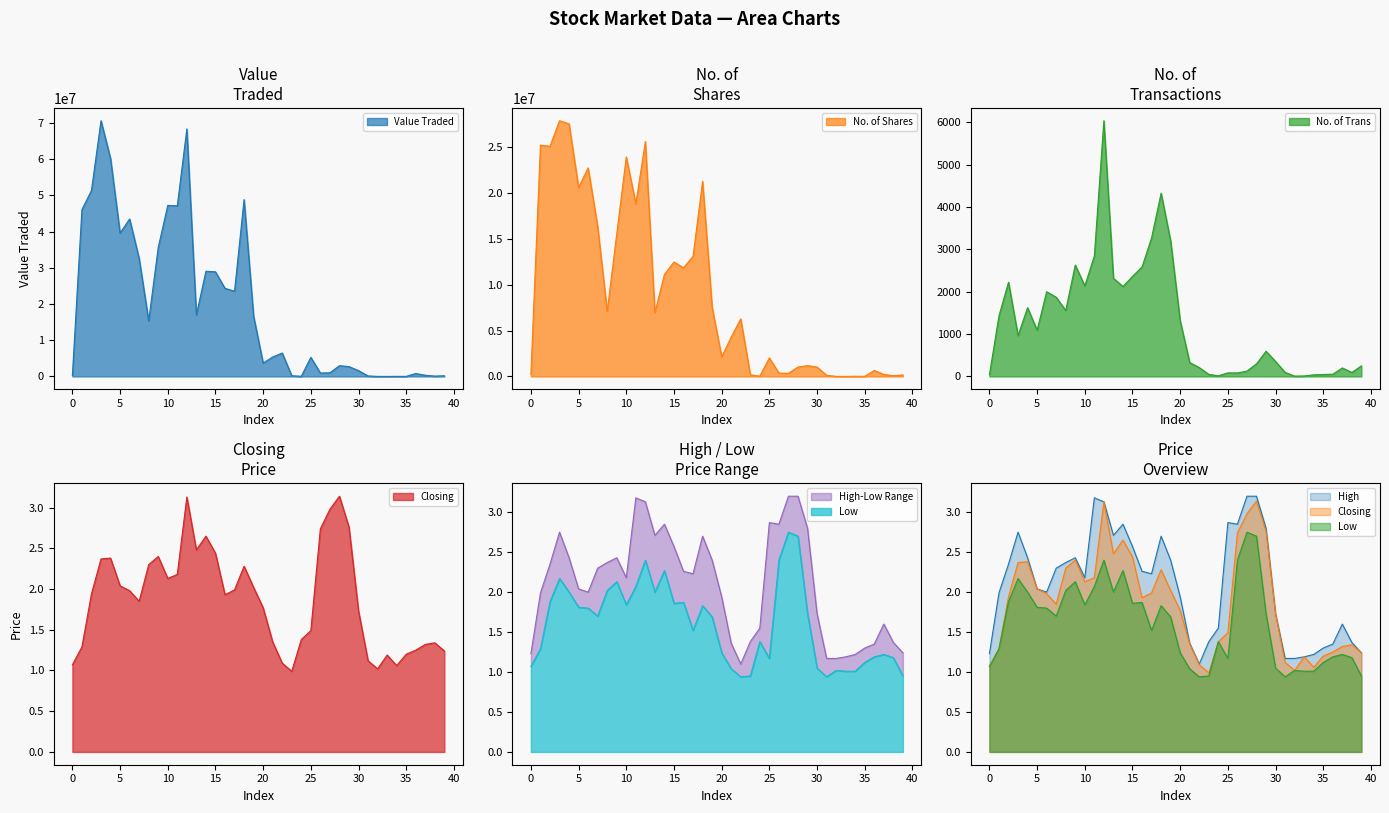

What are all the series names shown in the legend?

Value Traded, No. of Shares, No. of Trans, Closing, High, Low